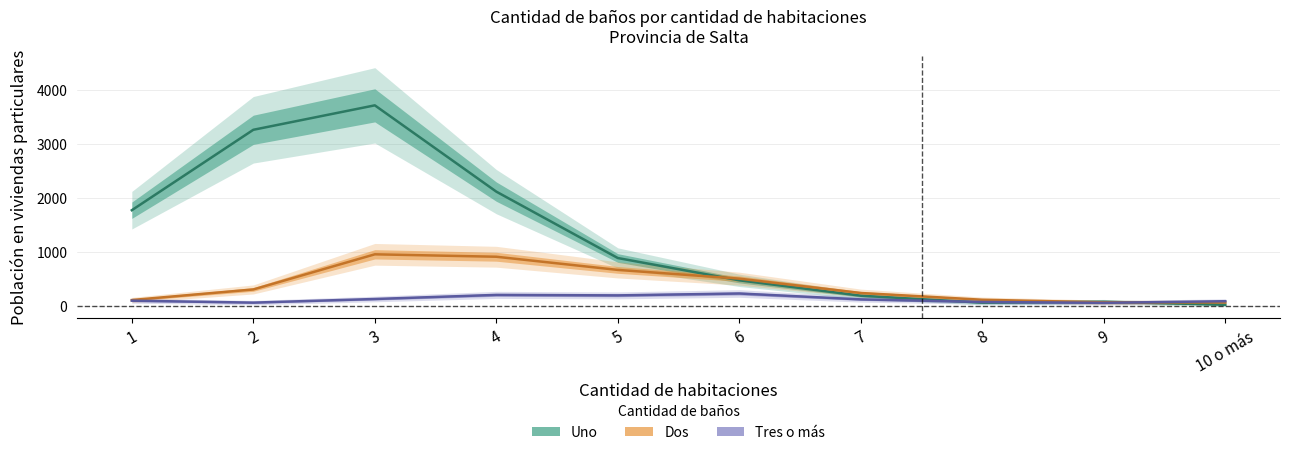

Reading left to right, what are all the values shown in this chart?

Uno: 1=1767	2=3257	3=3710	4=2111	5=881	6=468	7=183	8=54	9=71	10 o más=16
Dos: 1=103	2=299	3=950	4=905	5=661	6=499	7=233	8=108	9=60	10 o más=58
Tres o más: 1=91	2=55	3=122	4=198	5=189	6=224	7=115	8=67	9=51	10 o más=81